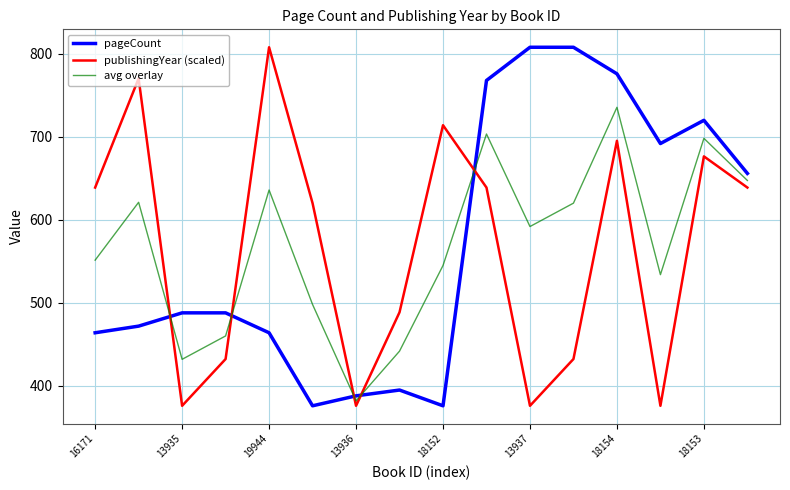

What is the highest value of the publishingYear (scaled) series?

808.0